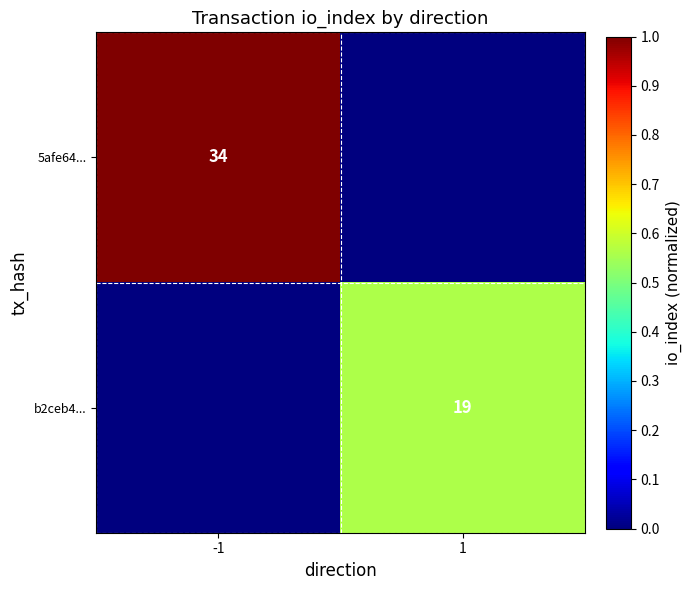

Is it true that 5afe64... equals 23 at -1?

False